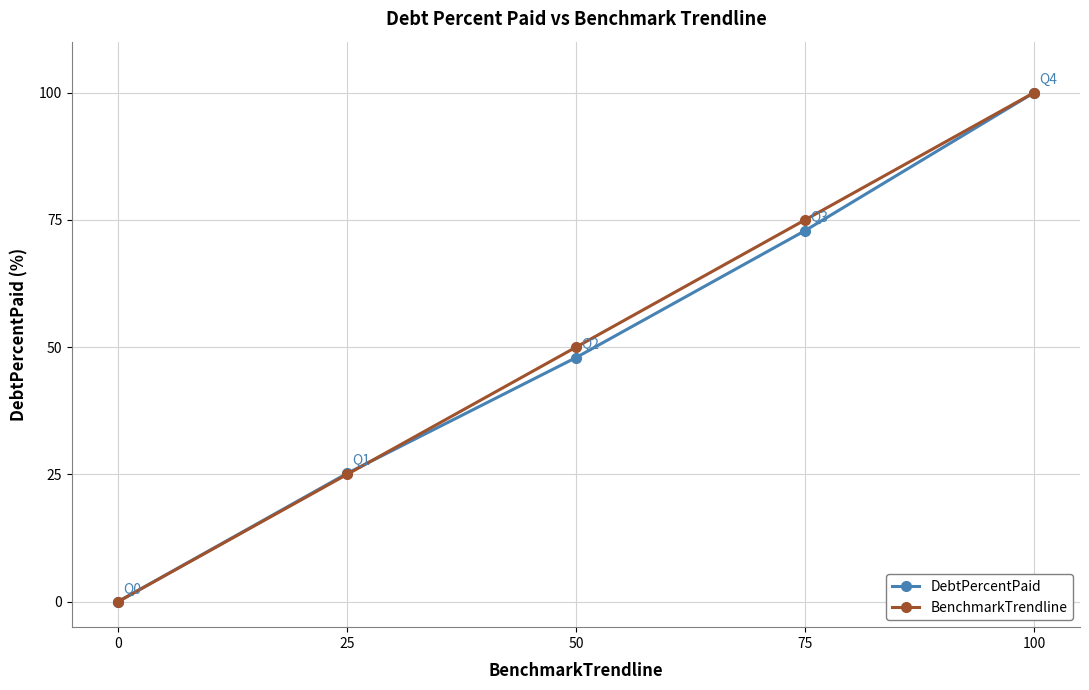

How many lines are shown in the chart?

2